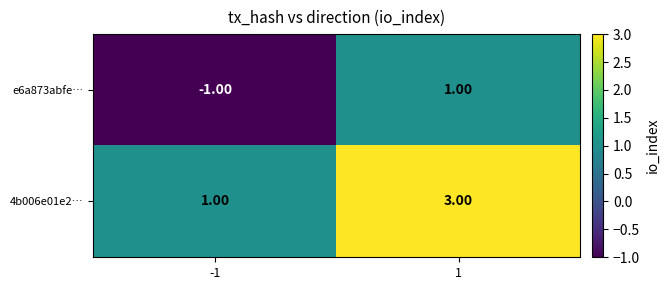

What is the total value across all series at 1?

4